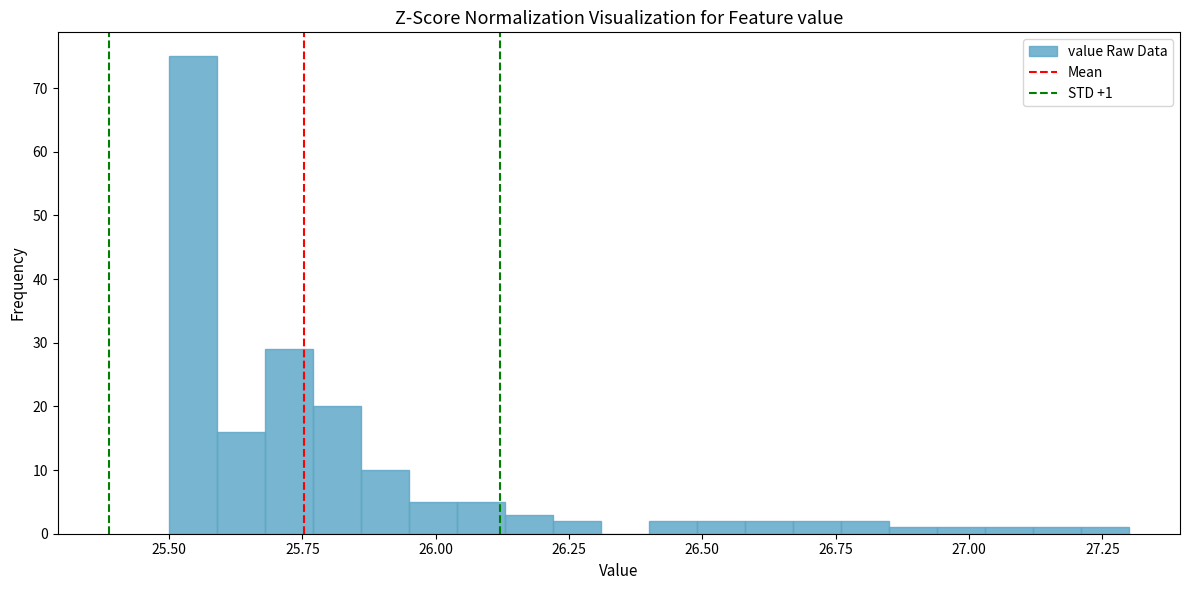

Around what value on the x-axis is the tallest bar? Give the approximate position of its centre, as read against the axis.

25.55